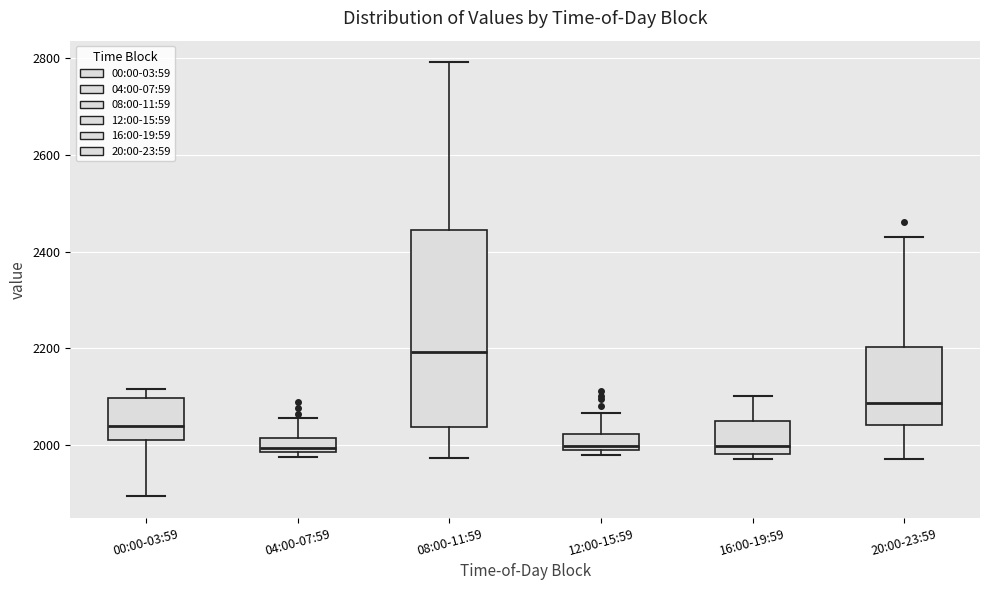

Where is the upper edge of the box for 16:00-19:59 on the y-axis? The values are not printed on the chart, so give them approximately, as read against the axis.

2040